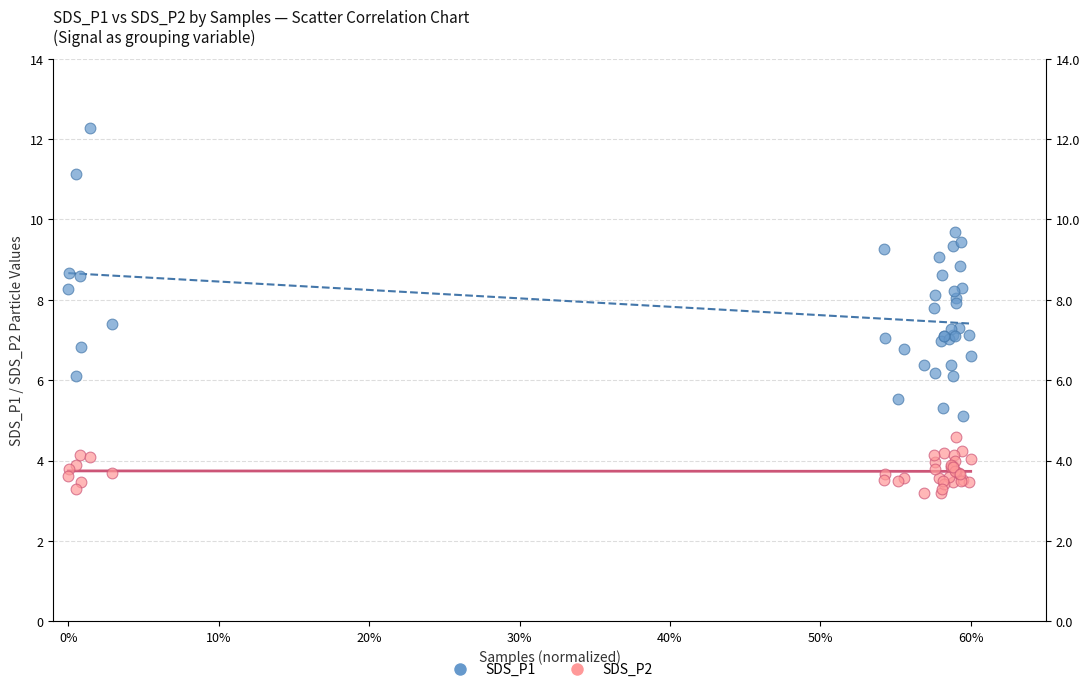

What is the X range (max minus min) for the scatter plot?

0.6